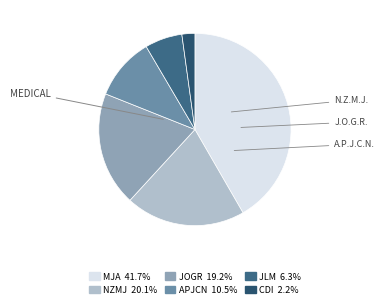

Which category has the biggest portion of the pie?

Medical Journal of Australia